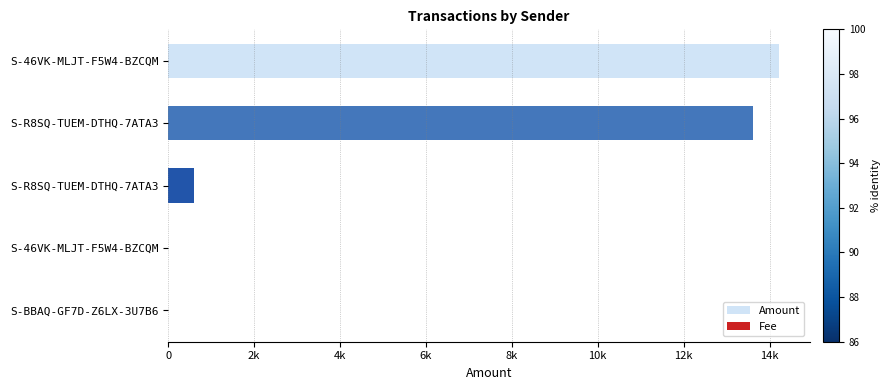

Rank the series by their maximum value, from highest to lowest.

Amount, Fee